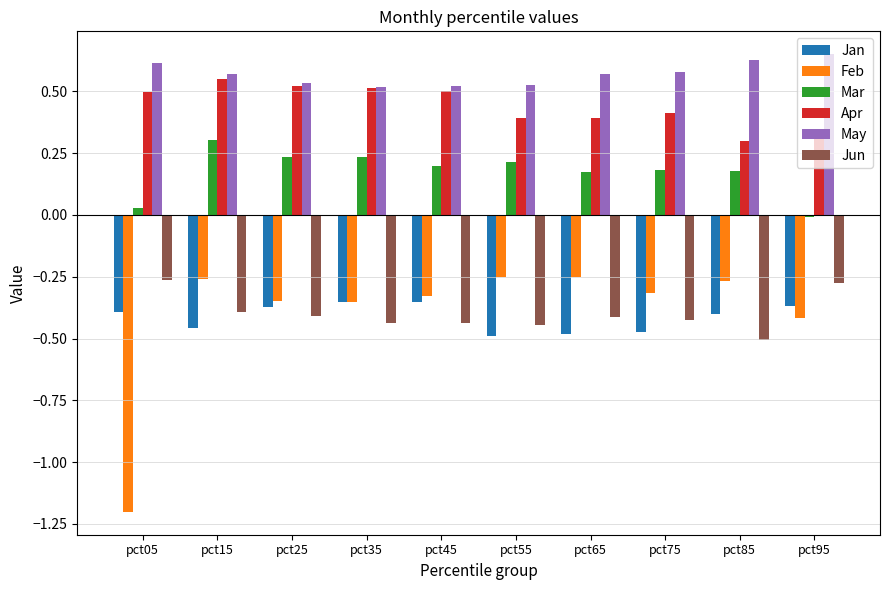

The Apr series shows 0.9 at pct35. True or false?

False